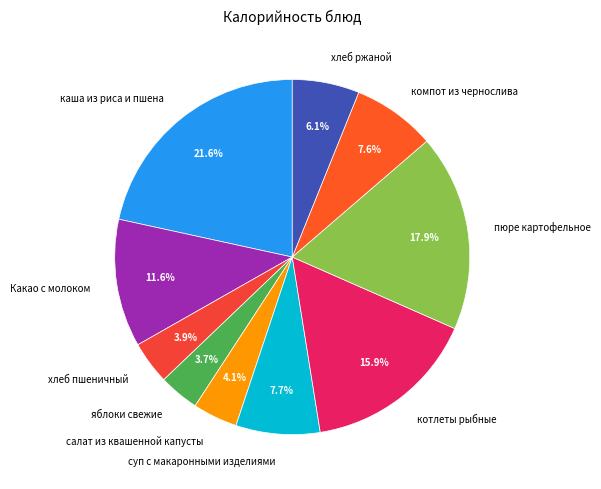

To the nearest percent, what percentage of the pie is хлеб ржаной?

6%